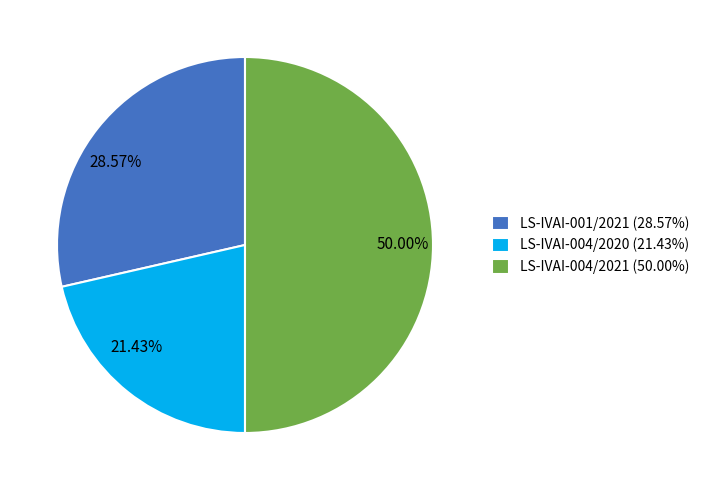

Which slice is the smallest?

LS-IVAI-004/2020